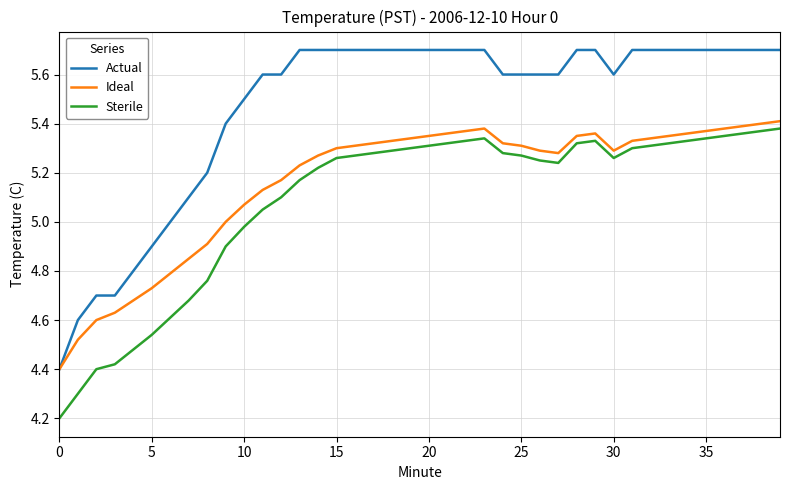

Which series has the largest total across all categories?

Actual